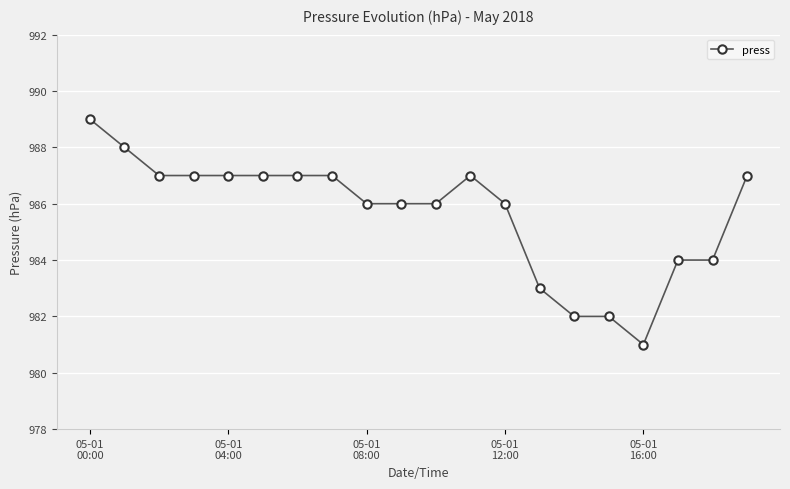

What is the value of the 20th point from the left?

987